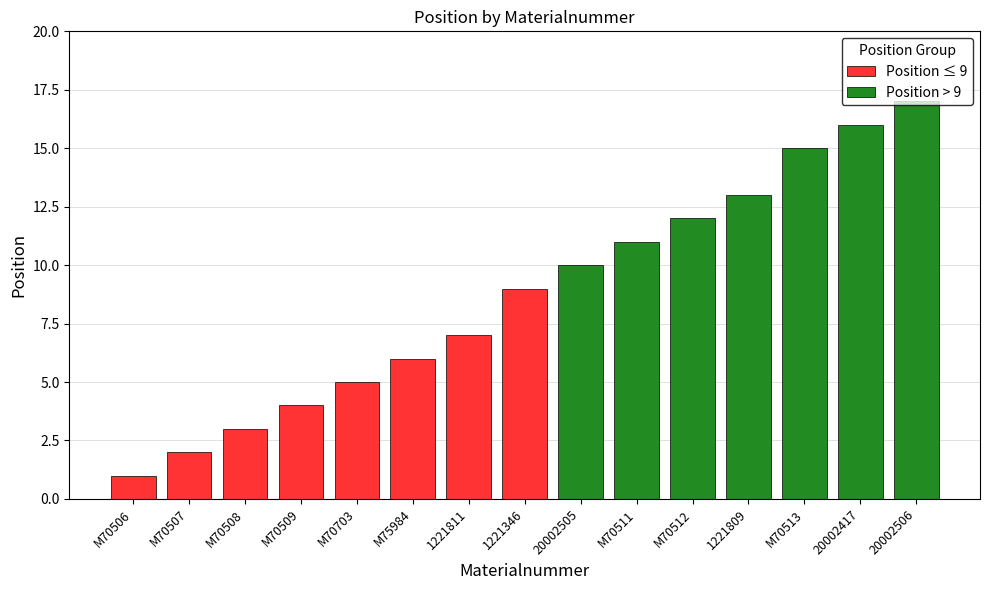

How many categories are shown in the chart?

15